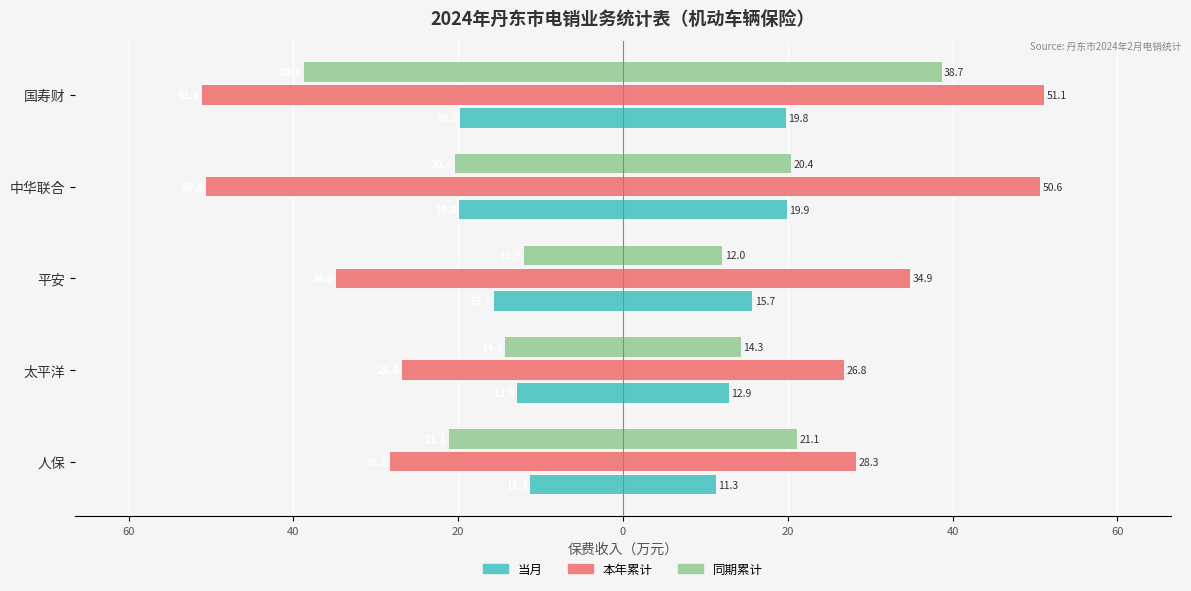

At how many categories does at least one series exceed -28?

5